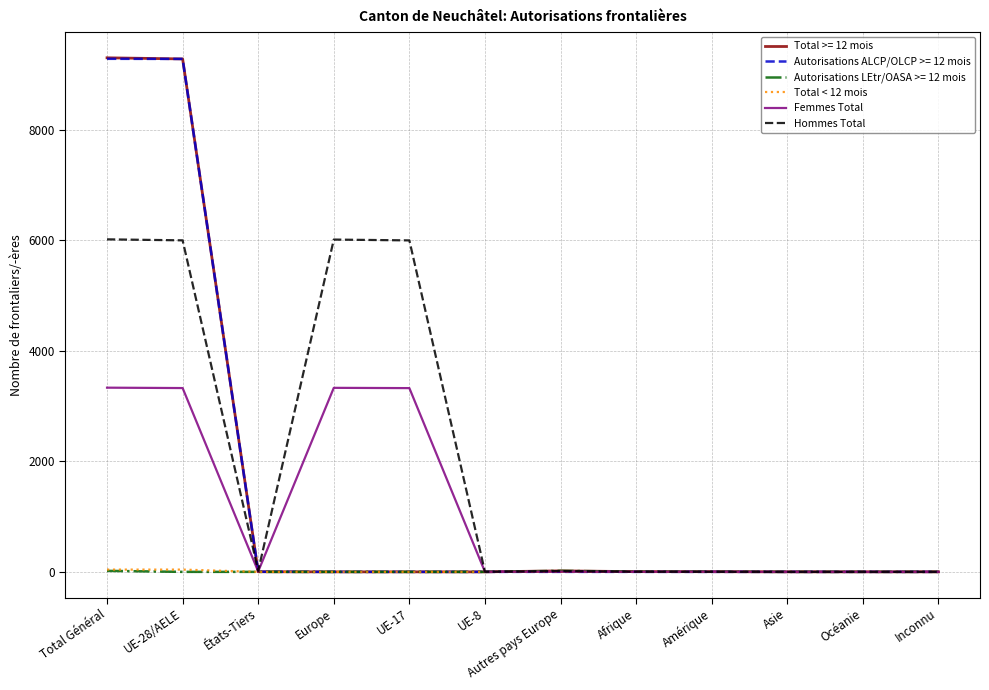

What is the total value across all series at Europe?

9343